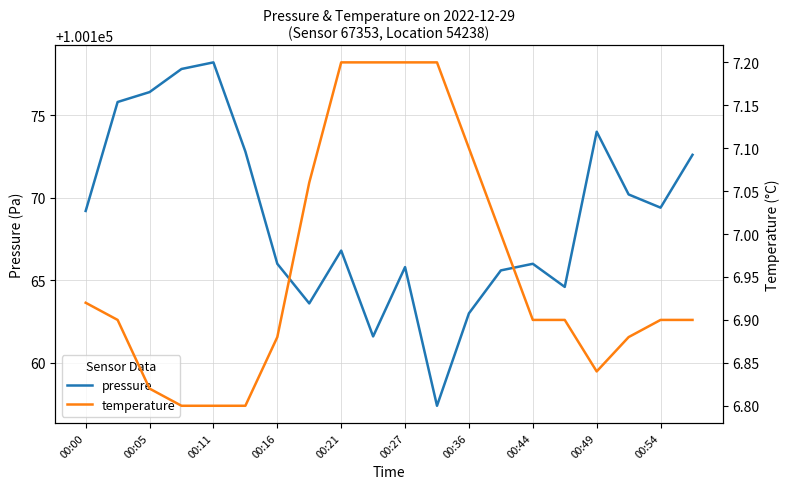

What is the difference between the highest and lowest values at 19?

100165.7